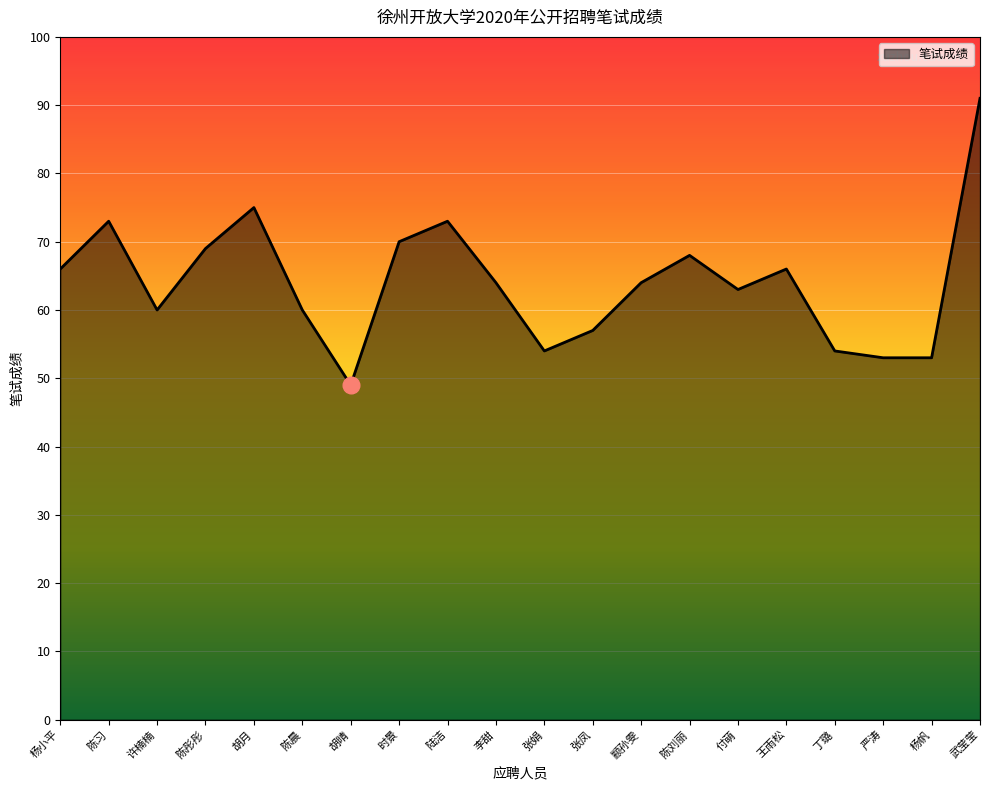

How many lines are shown in the chart?

1